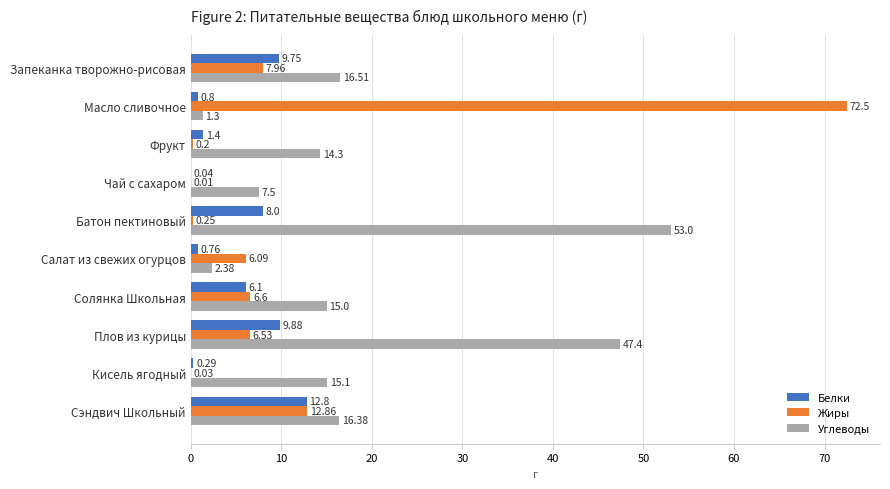

Which category has the highest value in the Углеводы series?

Батон пектиновый